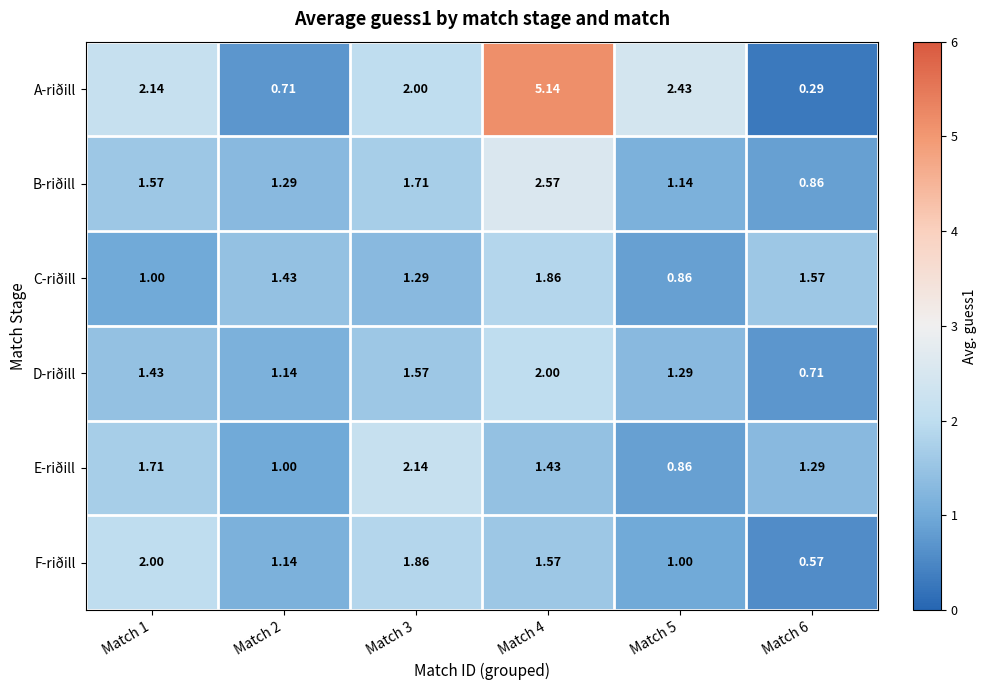

Which series changed the most between Match 4 and Match 5?

A-riðill